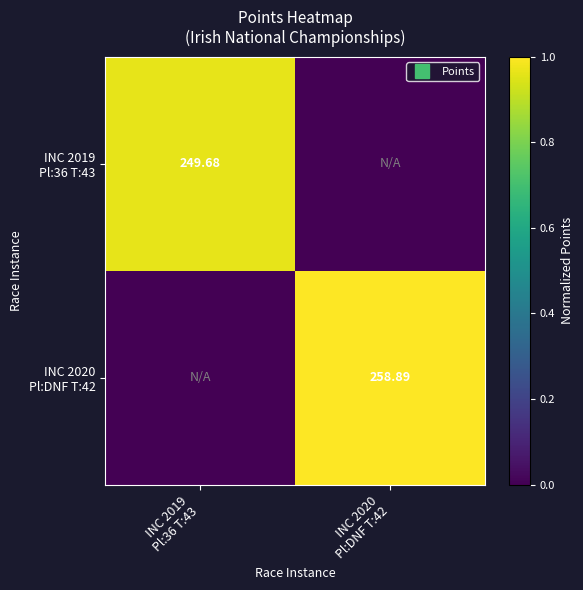

List the series in order of their peak value, lowest first.

INC 2019 Pl:36 T:43, INC 2020 Pl:DNF T:42